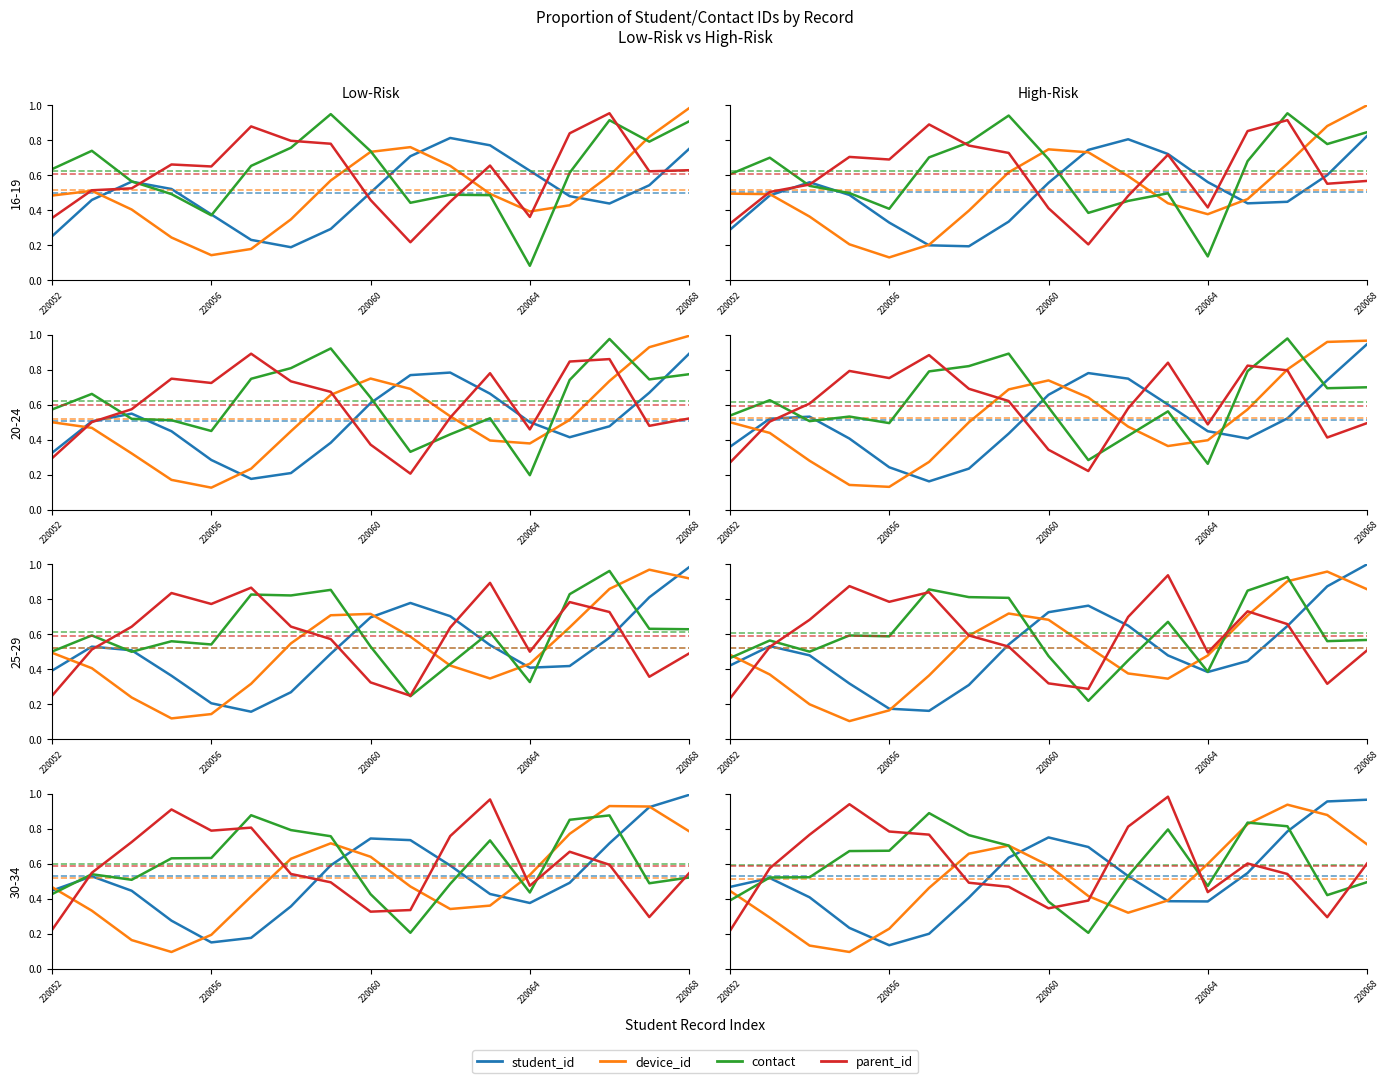

At how many categories does at least one series exceed 0?

17